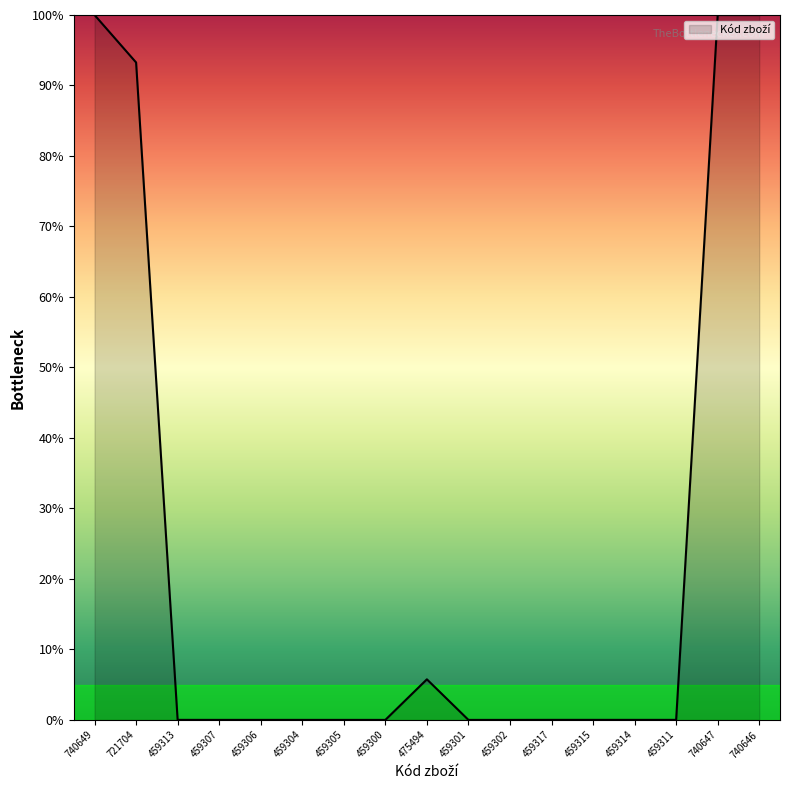

True or false: the data shows 178.4 at 740647.

False